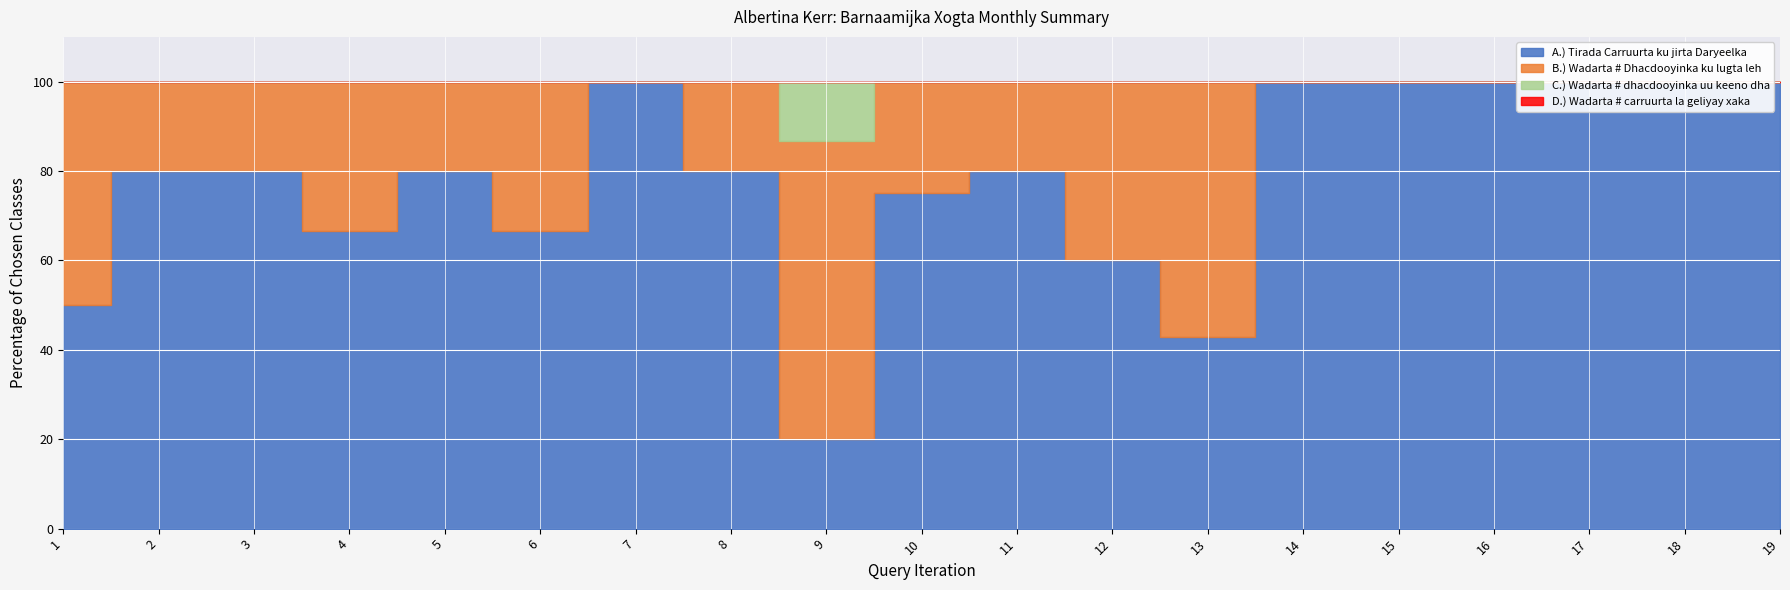

At 1, list the series in order from smallest to largest.

C.) Wadarta # dhacdooyinka uu keeno dha, D.) Wadarta # carruurta la geliyay xaka, A.) Tirada Carruurta ku jirta Daryeelka, B.) Wadarta # Dhacdooyinka ku lugta leh